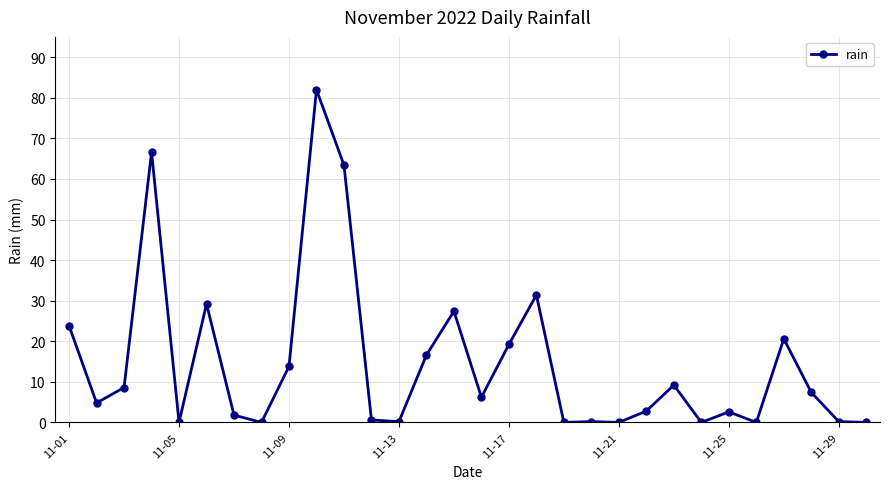

What is the value of the 16th point from the left?

6.2